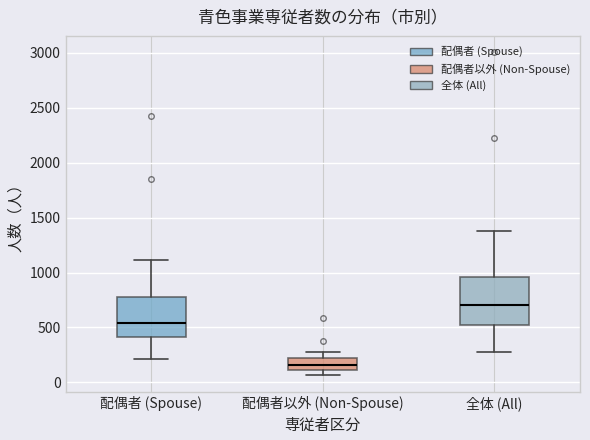

Which box is the tallest, from its lower edge to its upper edge?

全体 (All)